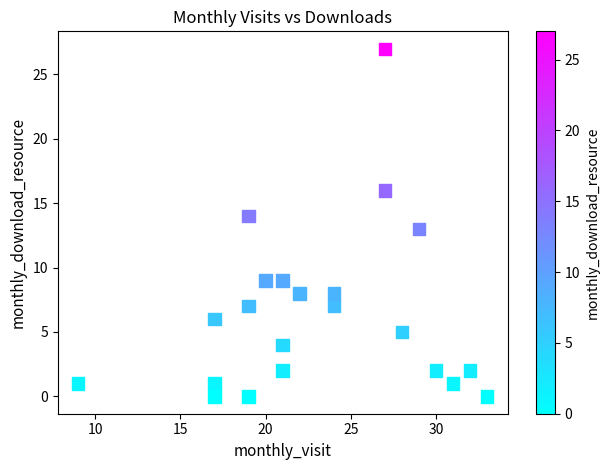

What is the range of X values (max minus min)?

24